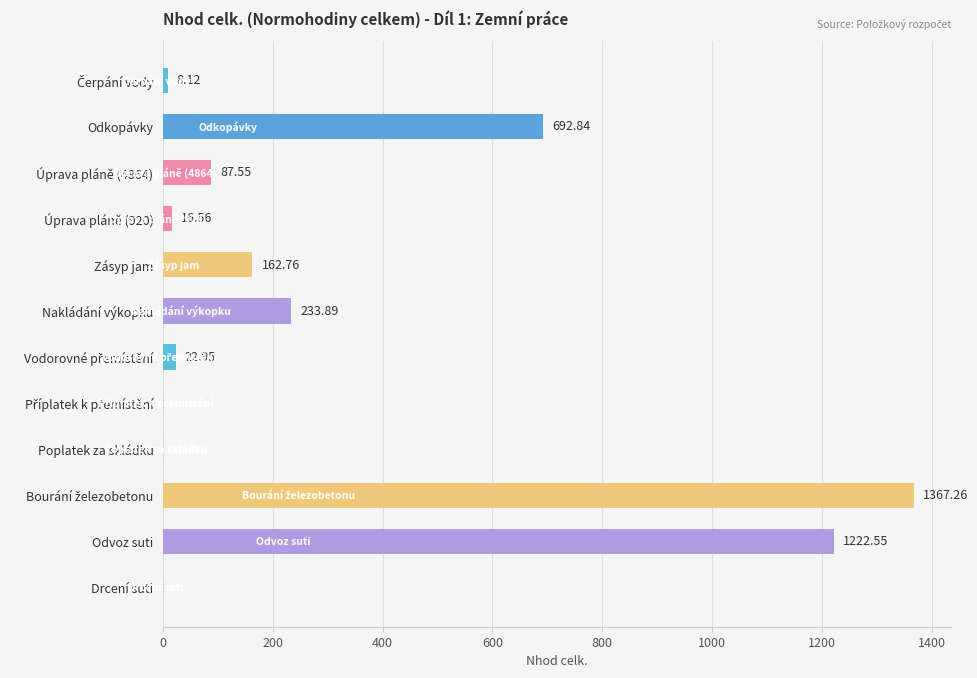

What is the change in value from Zásyp jam to Poplatek za skládku?

-162.8